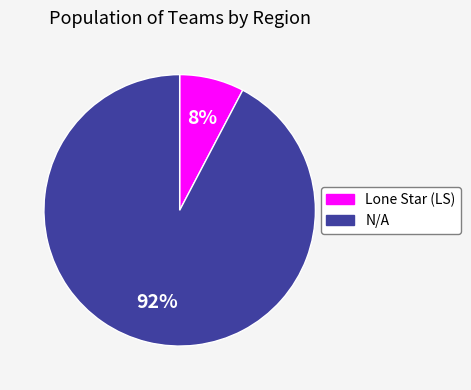

True or false: Lone Star (LS) accounts for 19% of the total.

False